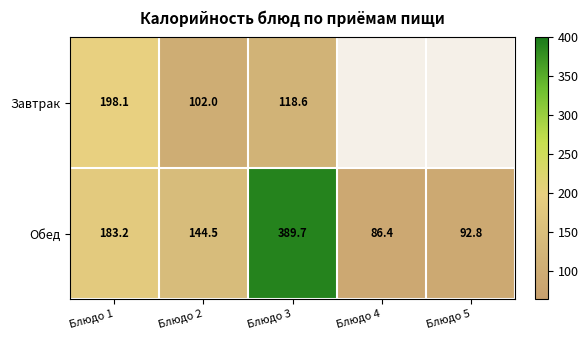

Rank the series at Блюдо 2 from lowest to highest value.

Завтрак, Обед